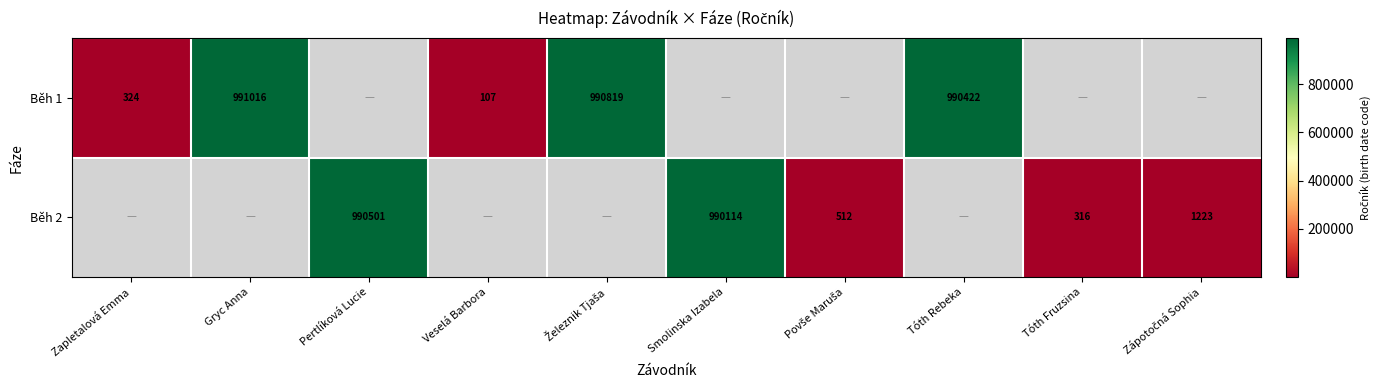

List the series in order of their overall mean, lowest first.

Běh 1, Běh 2